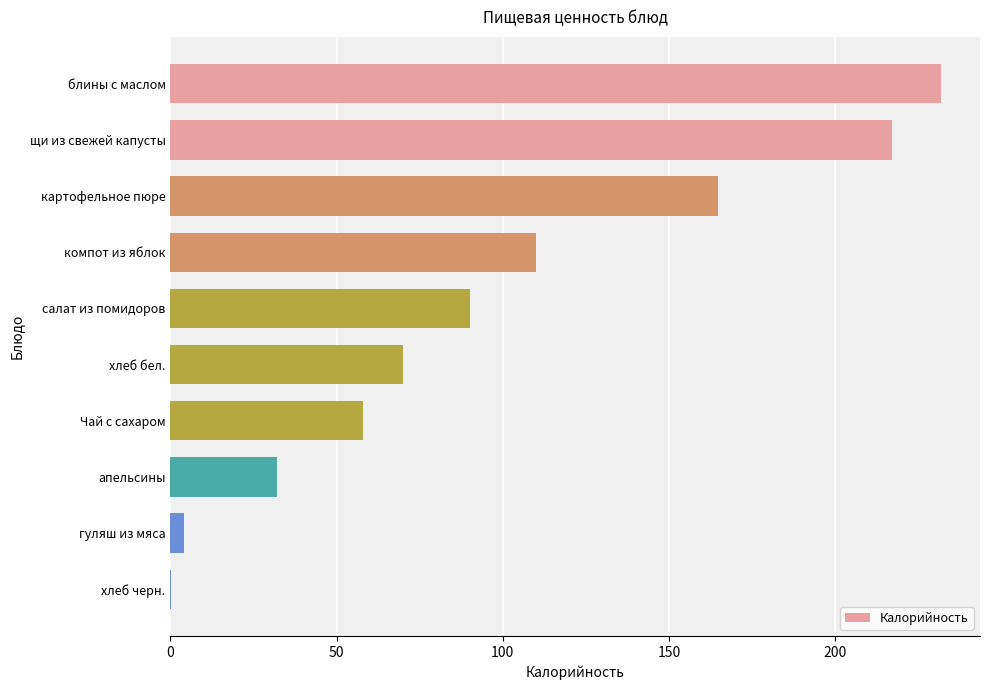

Between гуляш из мяса and салат из помидоров, which is larger?

салат из помидоров